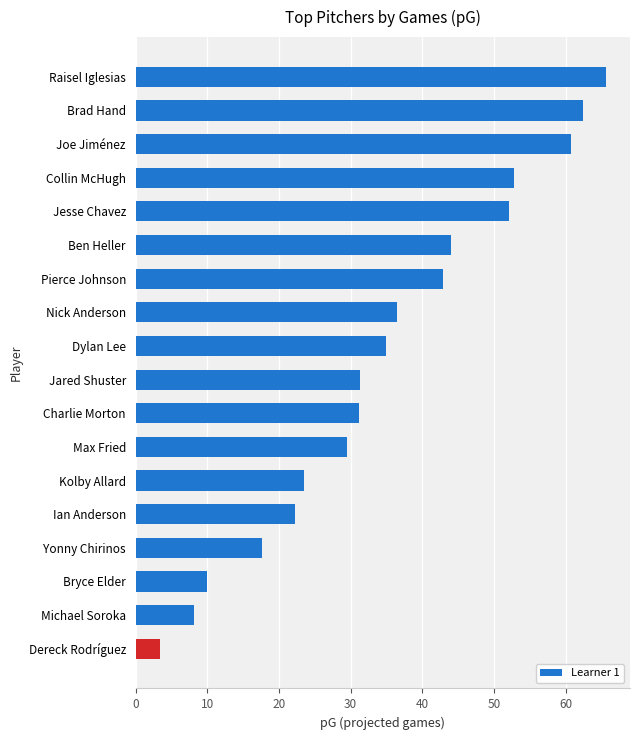

Is it true that the value at Brad Hand is 83.8?

False